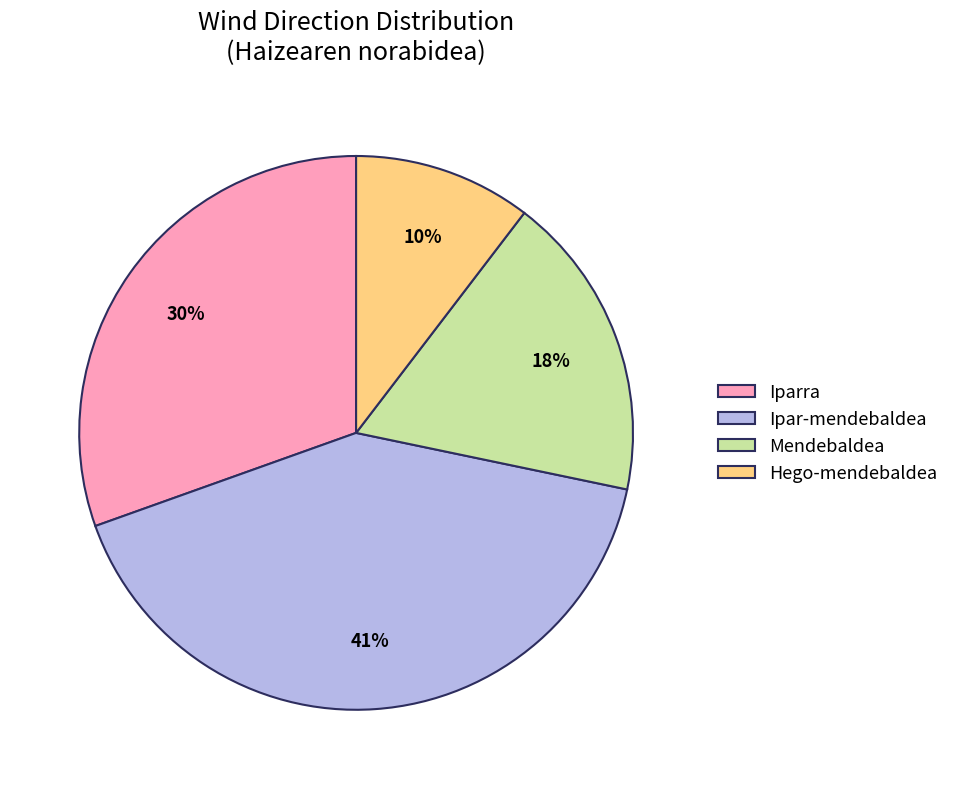

To the nearest percent, what portion does Hego-mendebaldea represent?

10%